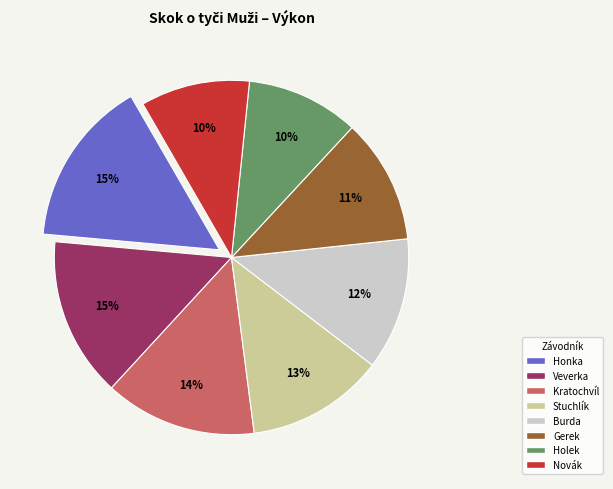

To the nearest percent, what is the average slice percentage?

12%